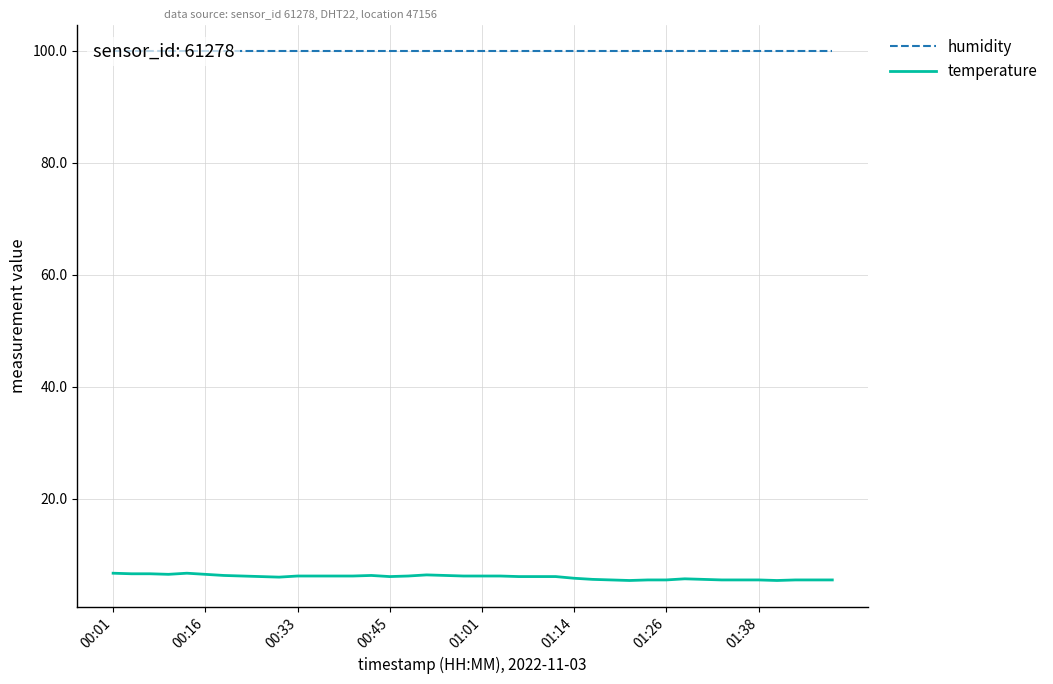

Is the value of temperature at 23 greater than the value of humidity at 38?

No